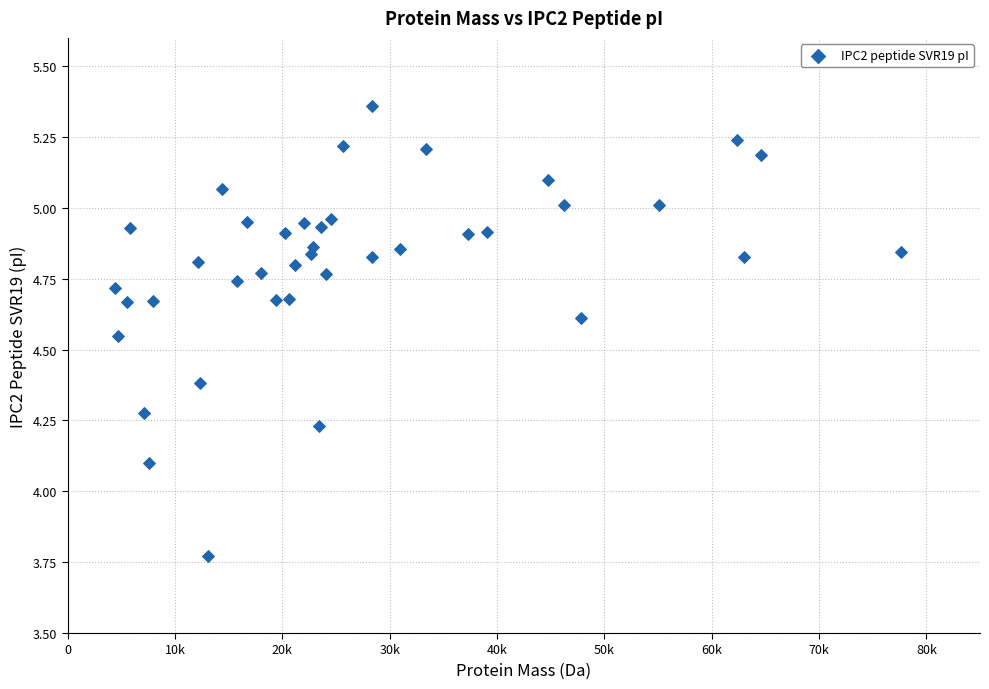

What is the range of Y values (max minus min)?

1.6